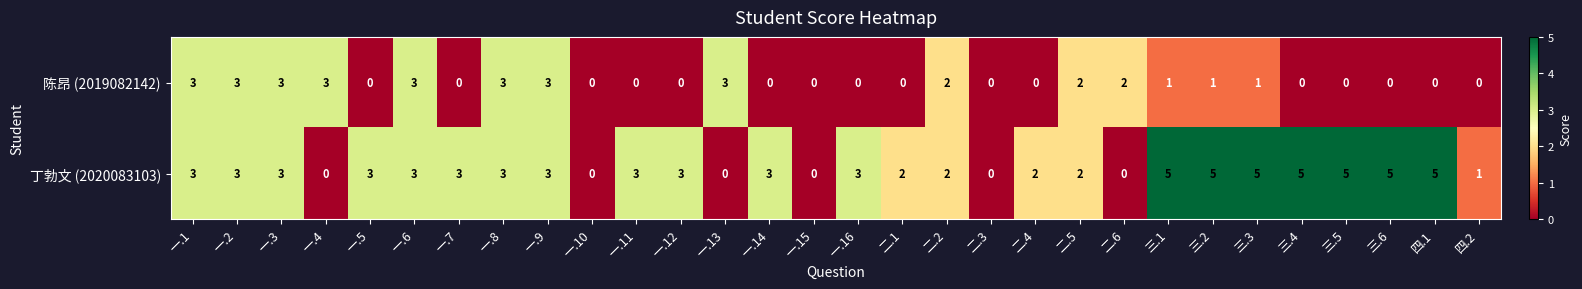

Rank the series by their average value, from lowest to highest.

陈昂 (2019082142), 丁勃文 (2020083103)